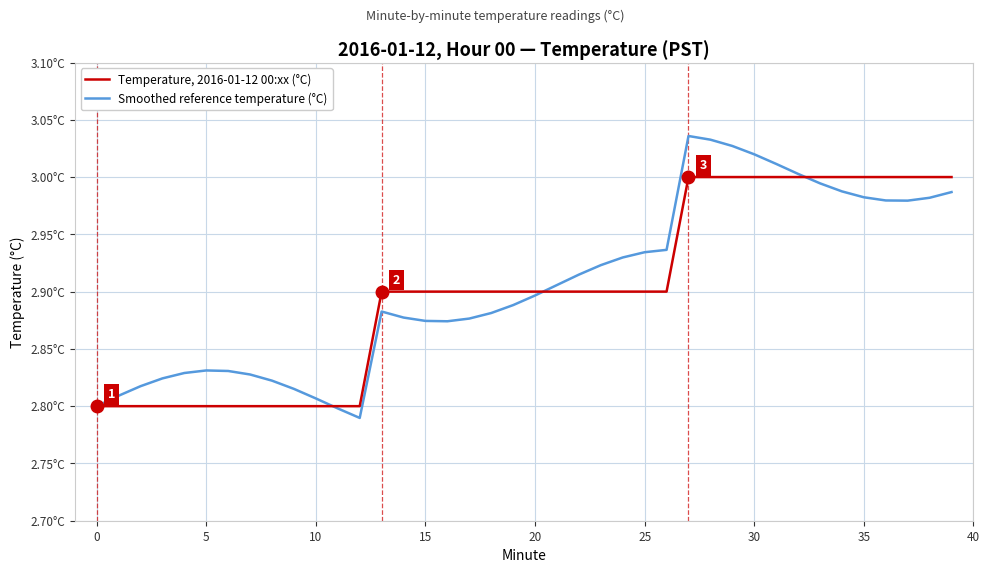

At how many categories does at least one series exceed 2?

40